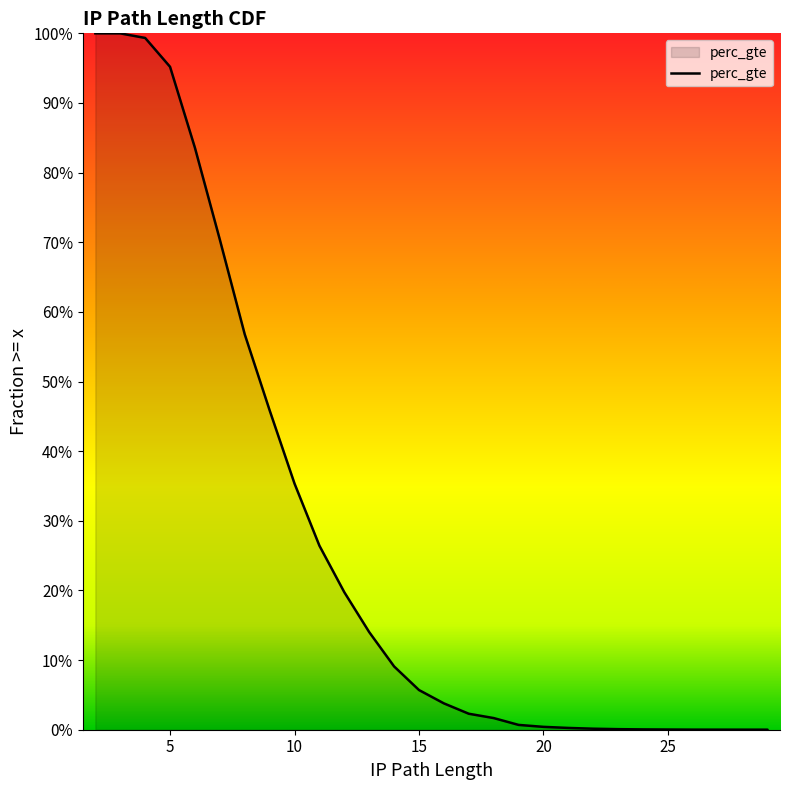

What is the greatest value displayed?

1.0